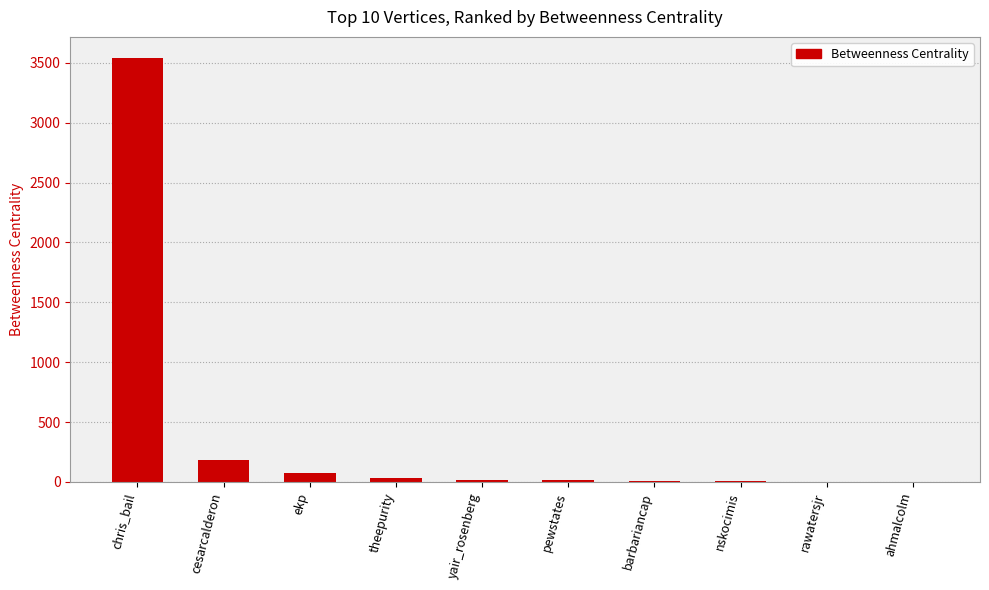

What is the greatest value displayed?

3540